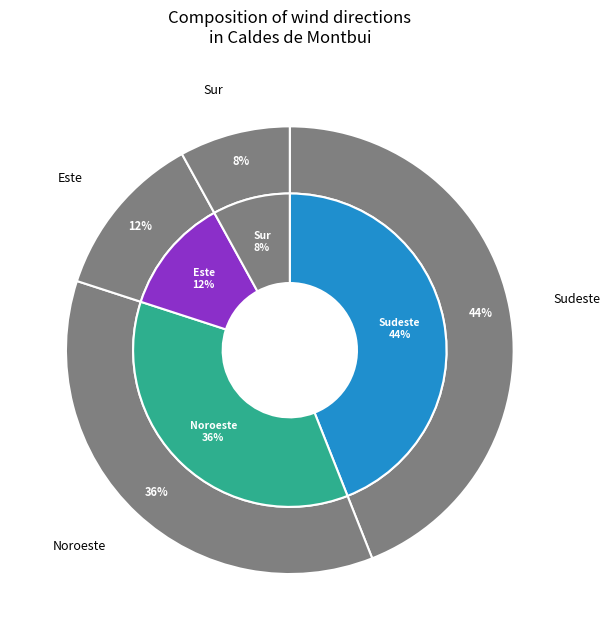

To the nearest percent, what percentage of the pie is Este?

12%